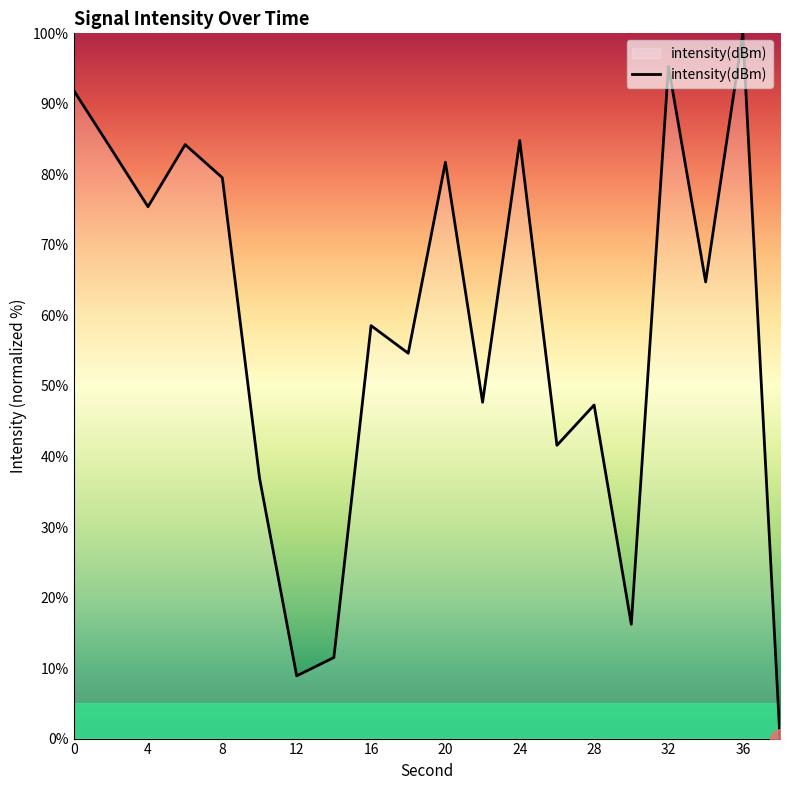

What is the greatest value displayed?

100.0